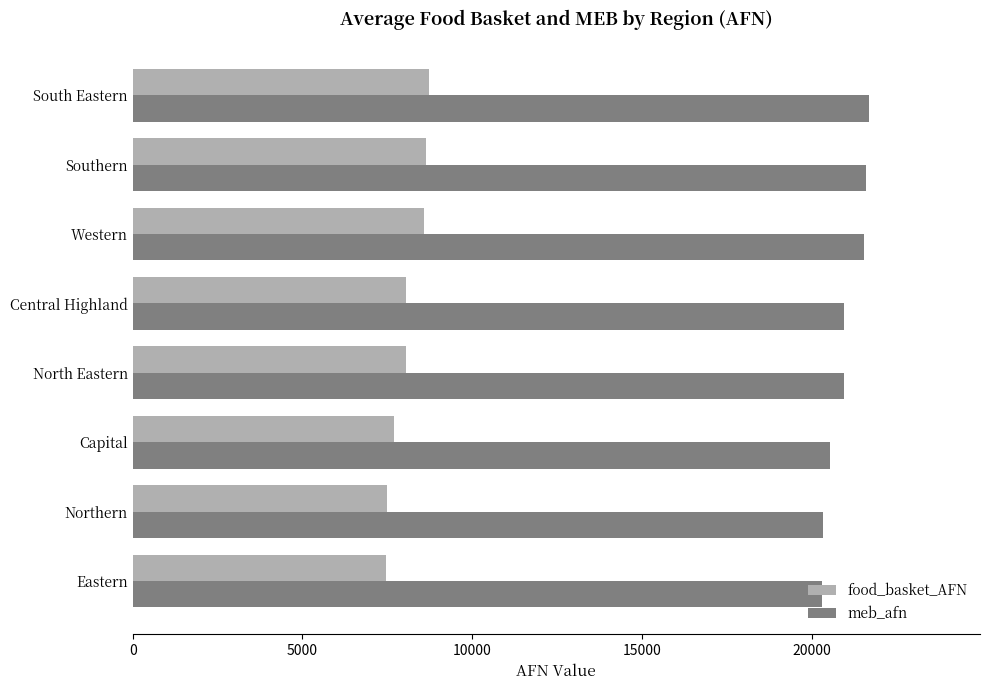

What is the average value of the food_basket_AFN series?

8085.5